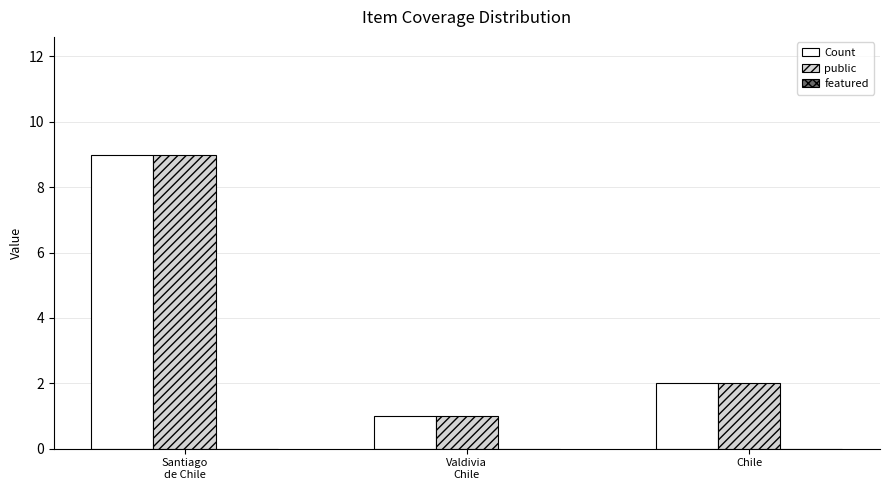

Where is Count nearest to the value 5?

Chile